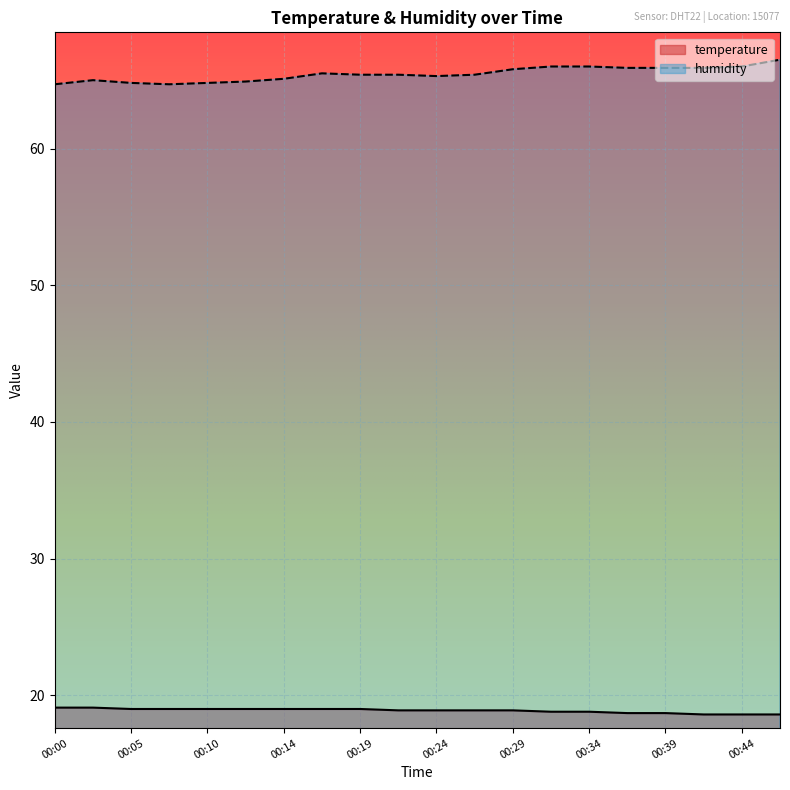

Reading left to right, extract all data points from this chart.

temperature: 19.1	19.1	19.0	19.0	19.0	19.0	19.0	19.0	19.0	18.9	18.9	18.9	18.9	18.8	18.8	18.7	18.7	18.6	18.6	18.6
humidity: 64.7	65.0	64.8	64.7	64.8	64.9	65.1	65.5	65.4	65.4	65.3	65.4	65.8	66.0	66.0	65.9	65.9	65.9	66.0	66.5